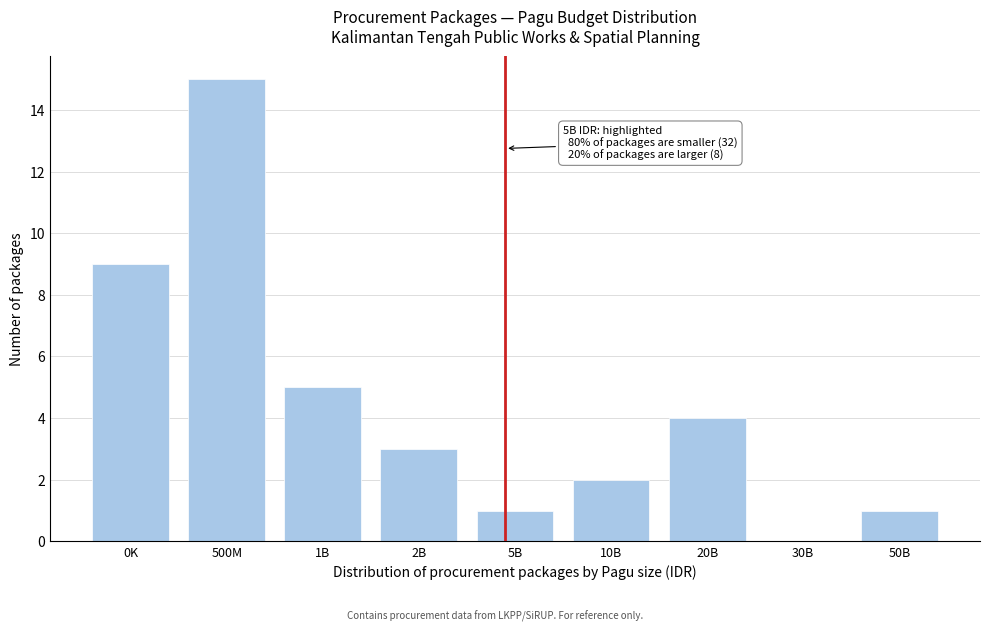

Reading left to right, transcribe all the data shown in this chart.

0K=9	500M=15	1B=5	2B=3	5B=1	10B=2	20B=4	30B=0	50B=1